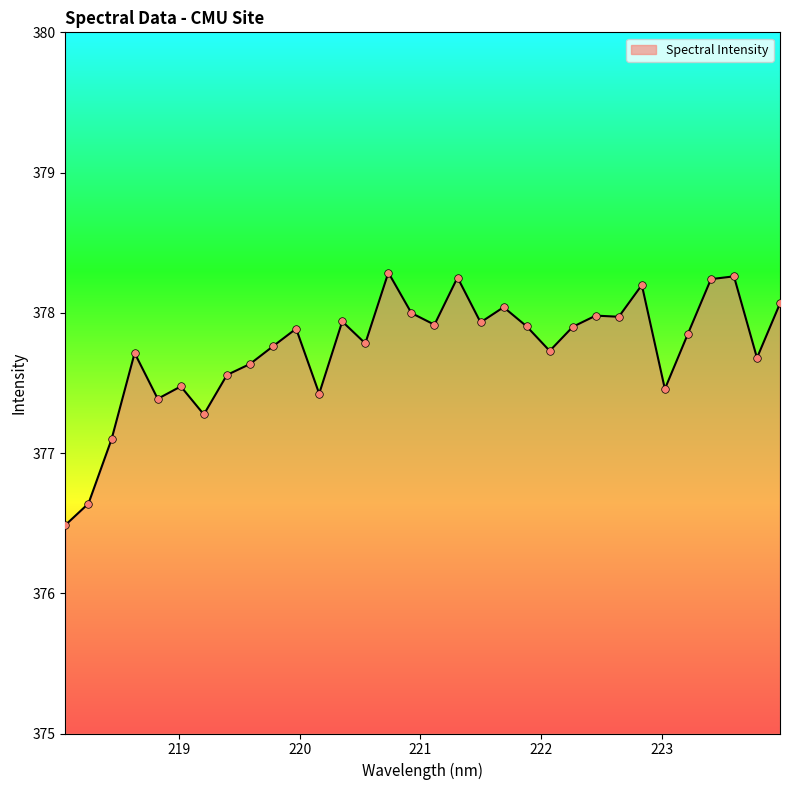

What is the difference between the maximum and minimum values?

1.8